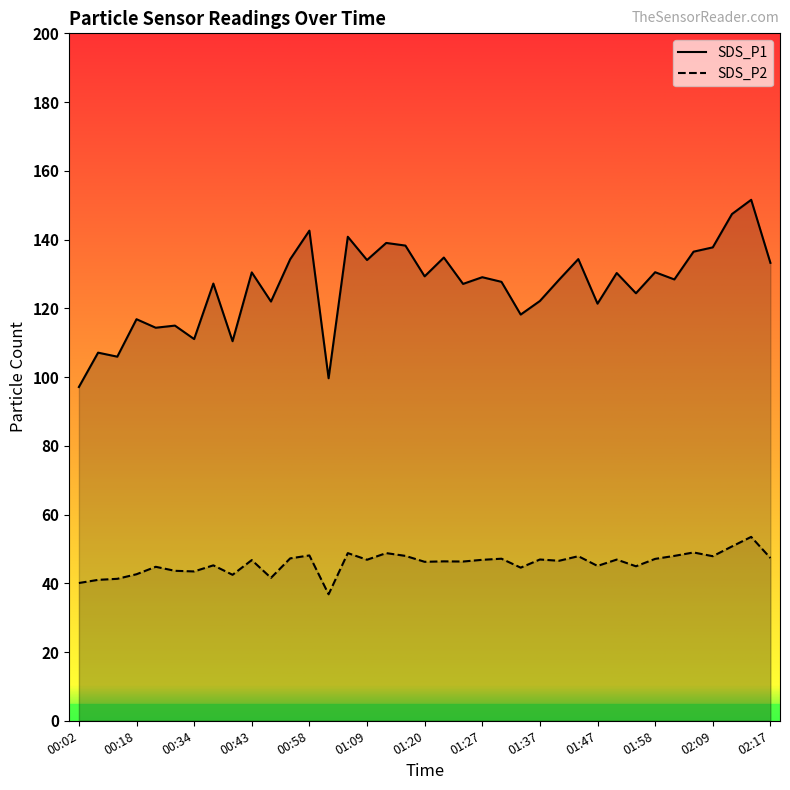

True or false: SDS_P2 and SDS_P1 cross at least once.

False